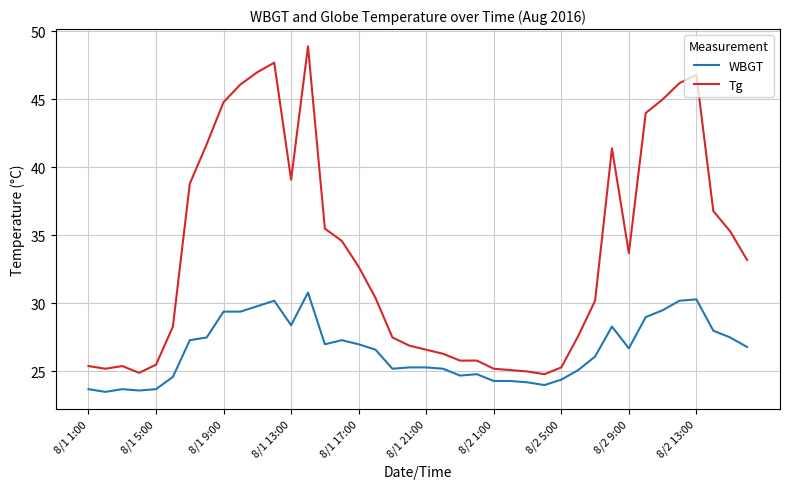

What is the lowest value of the WBGT series?

23.5